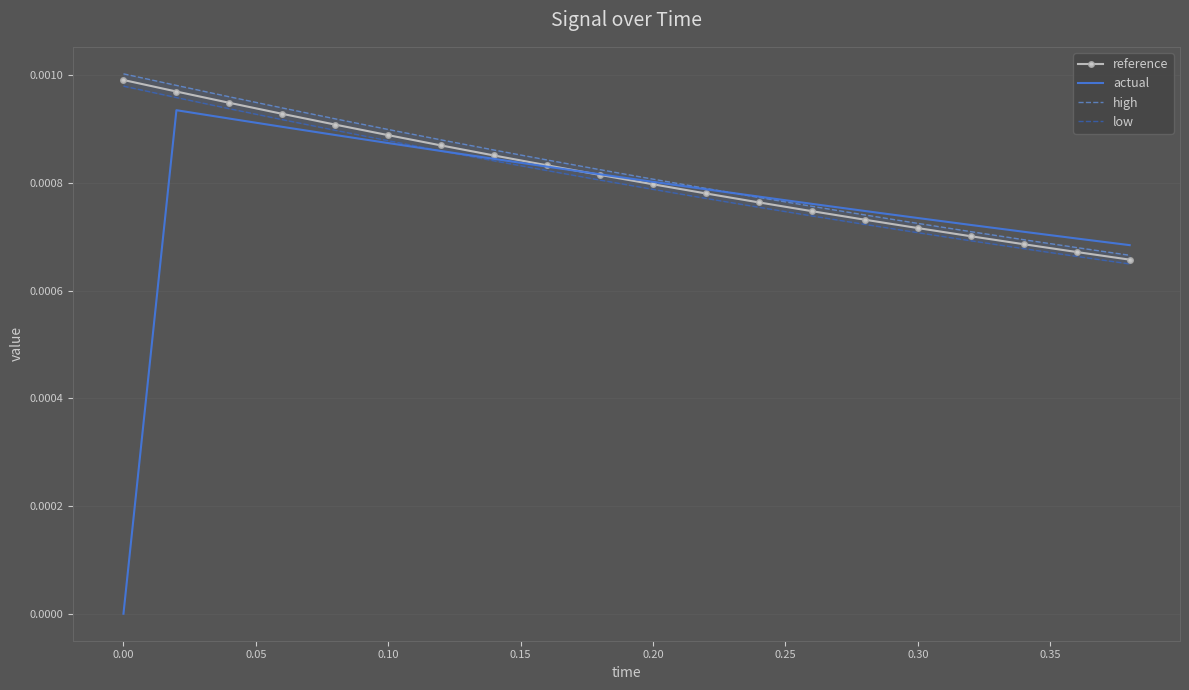

Which series has the widest spread of values?

actual